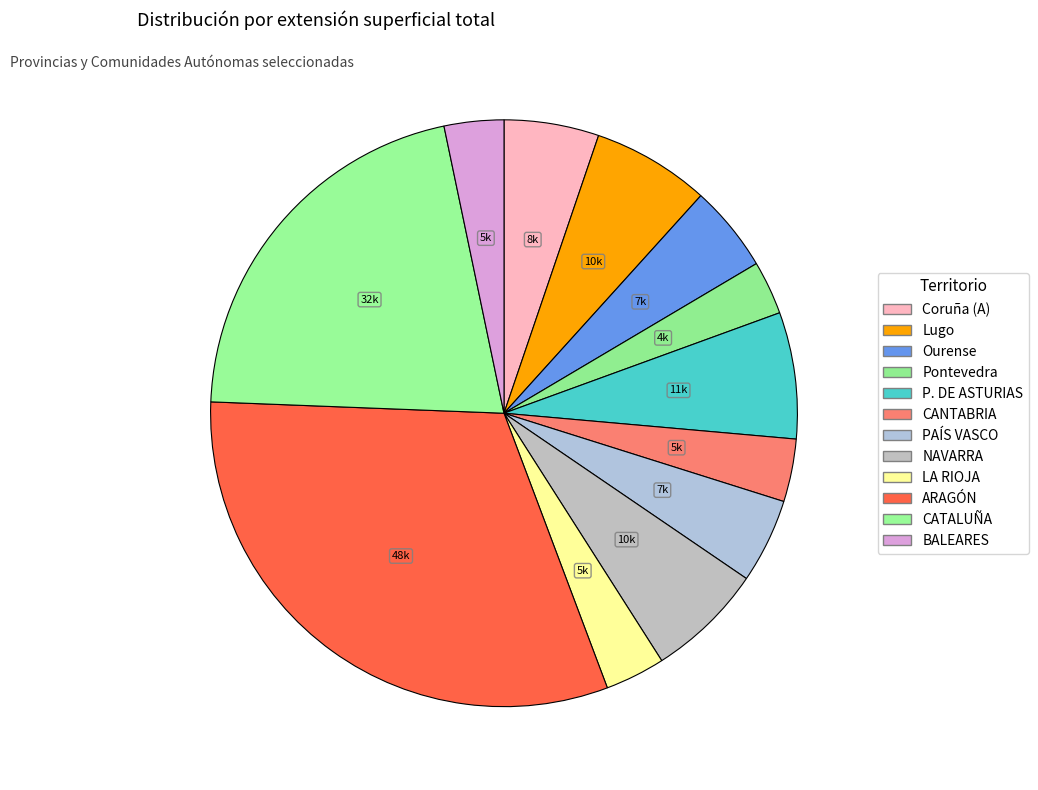

Approximately how many times larger is the value at NAVARRA compared to PAÍS VASCO?

1.4